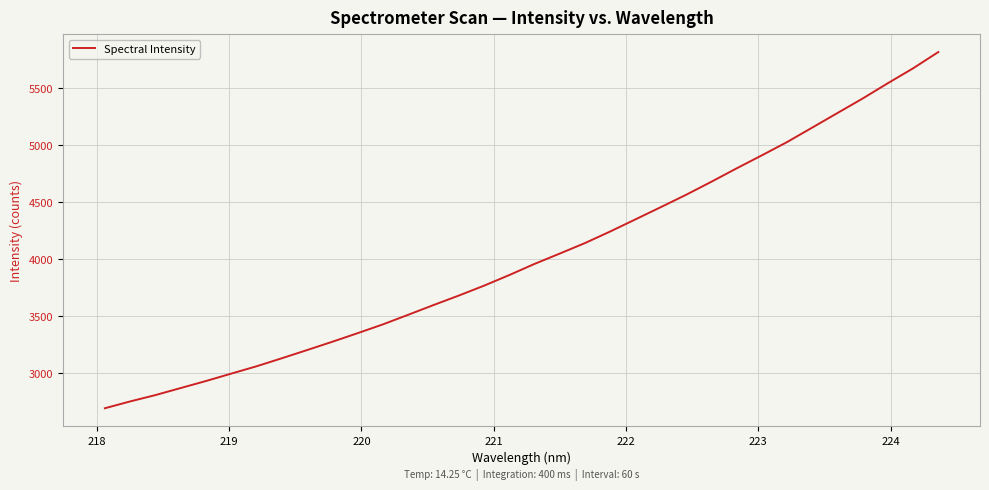

What is the maximum value shown in the chart?

5813.1